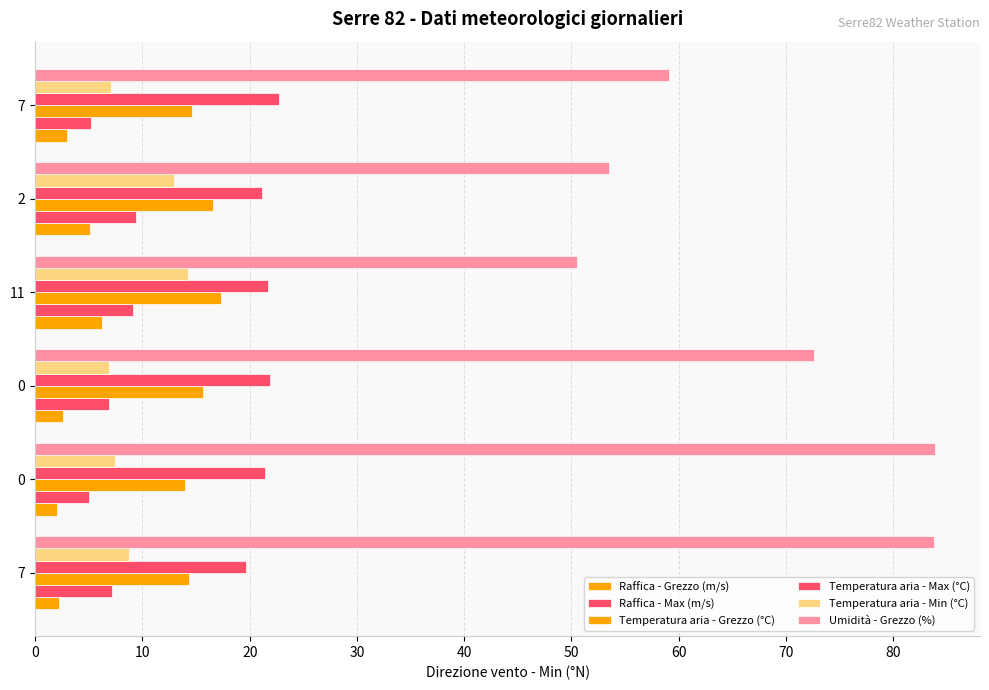

How many series are shown in this chart?

6